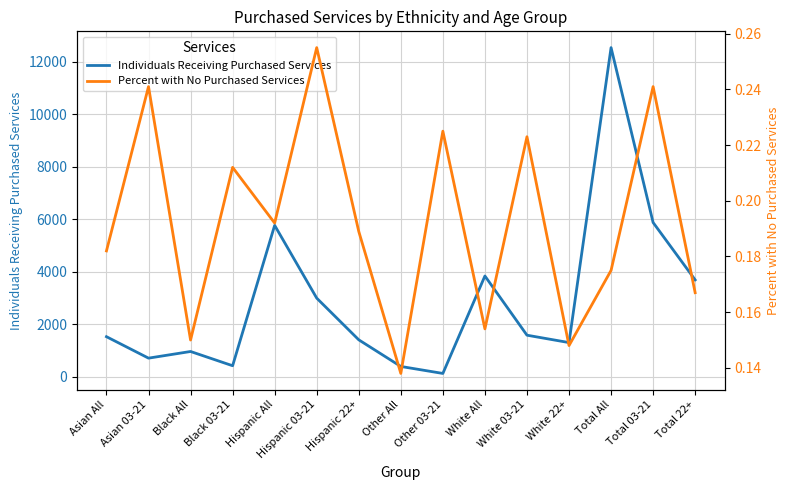

True or false: Individuals Receiving Purchased Services has more than 2 points higher than both neighbors.

True